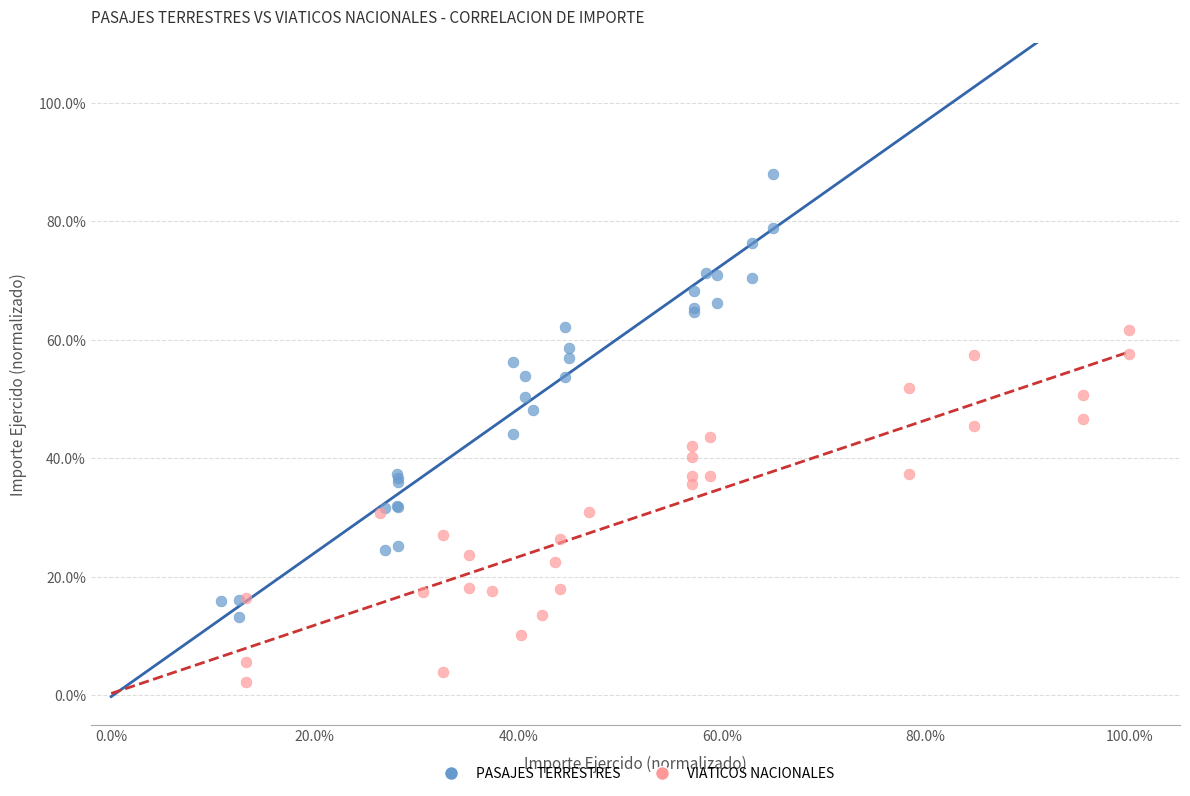

Which series reaches the minimum Y coordinate?

VIATICOS NACIONALES